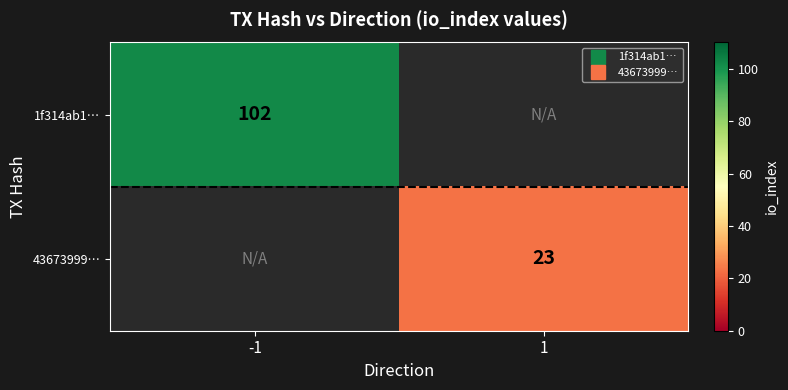

How many values in 1f314ab1… are above zero?

1